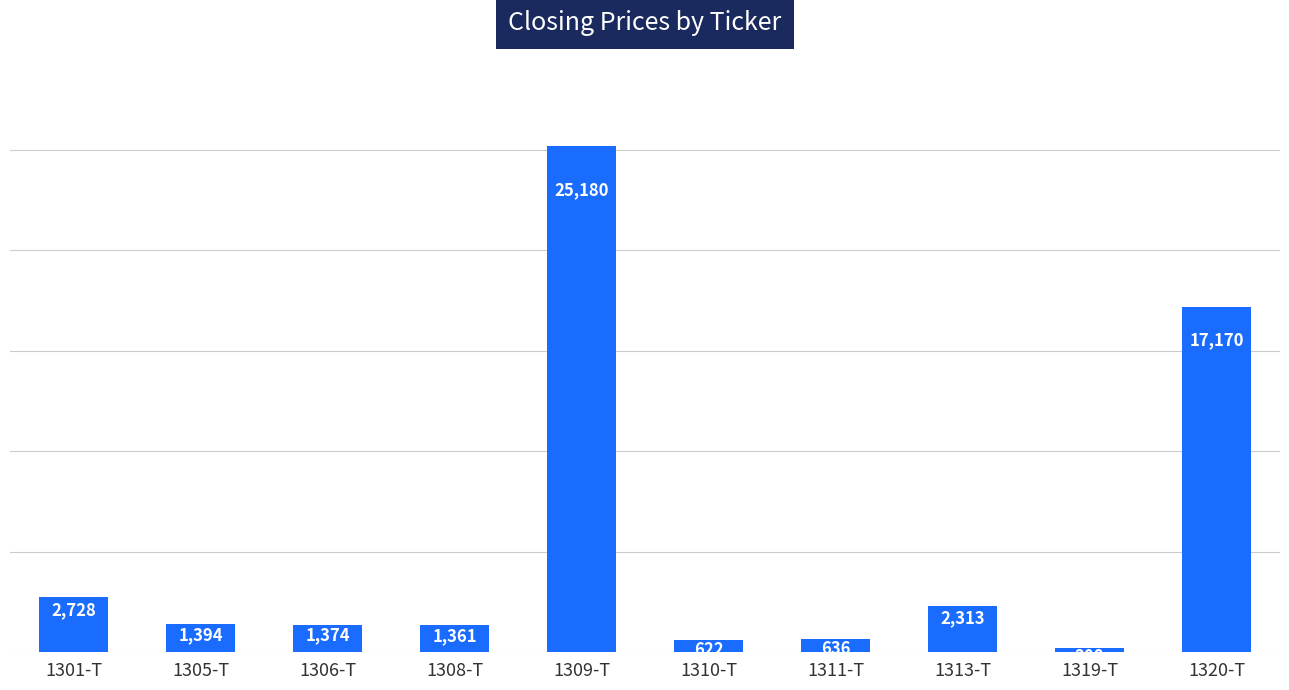

The chart shows a value of 24166 at 1320-T. True or false?

False